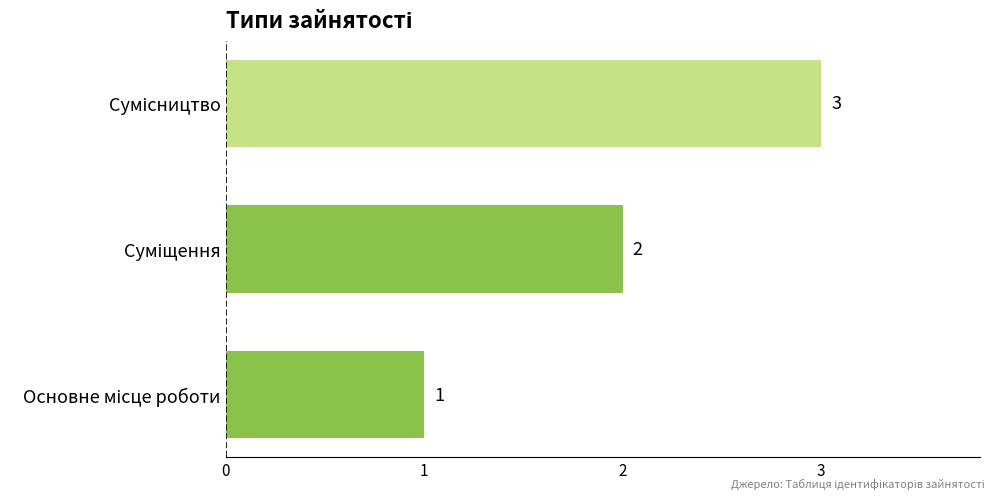

What is the sum of all values?

6